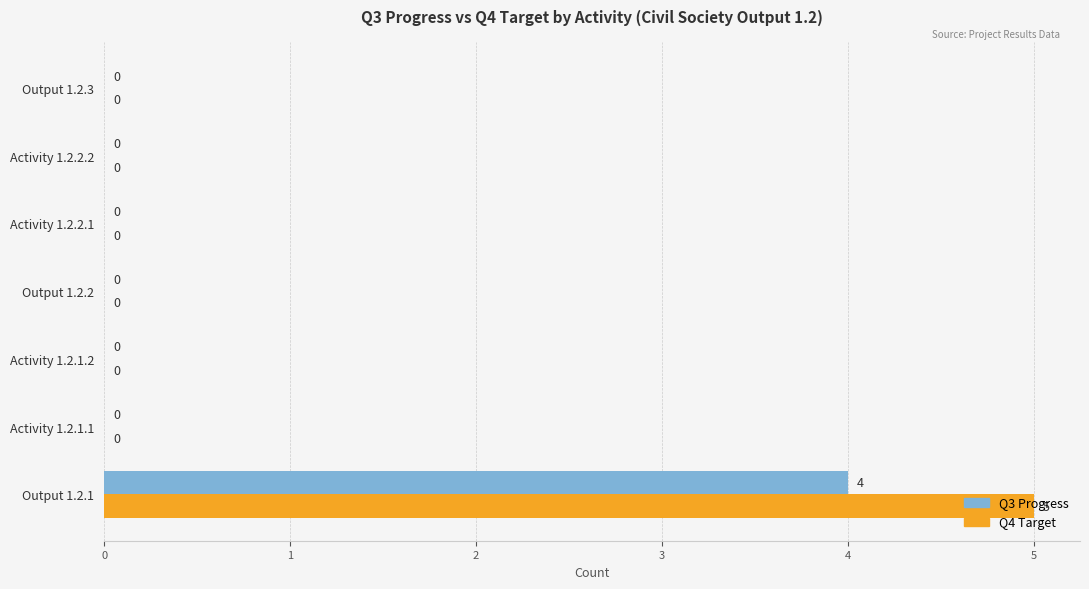

What is the total value across all series at Output 1.2.1?

9